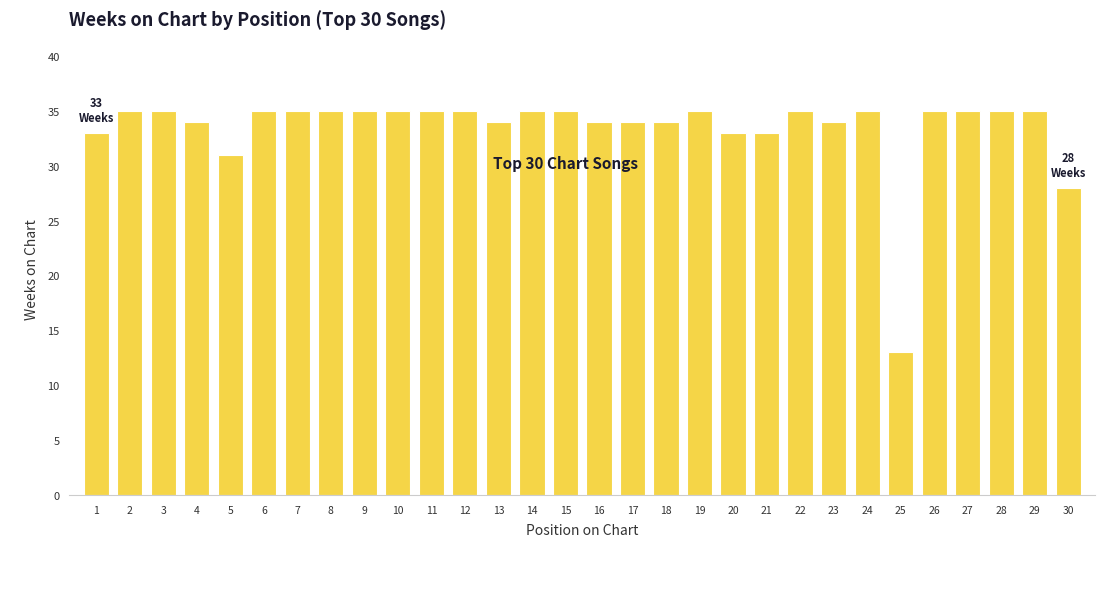

What is the greatest value displayed?

35